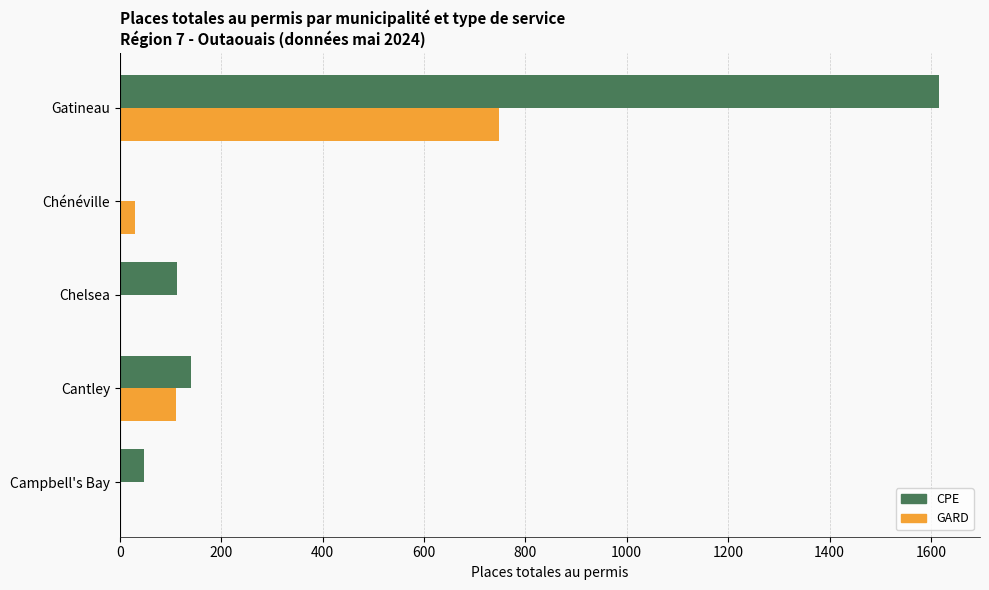

The value of CPE at Chelsea is 112. True or false?

True